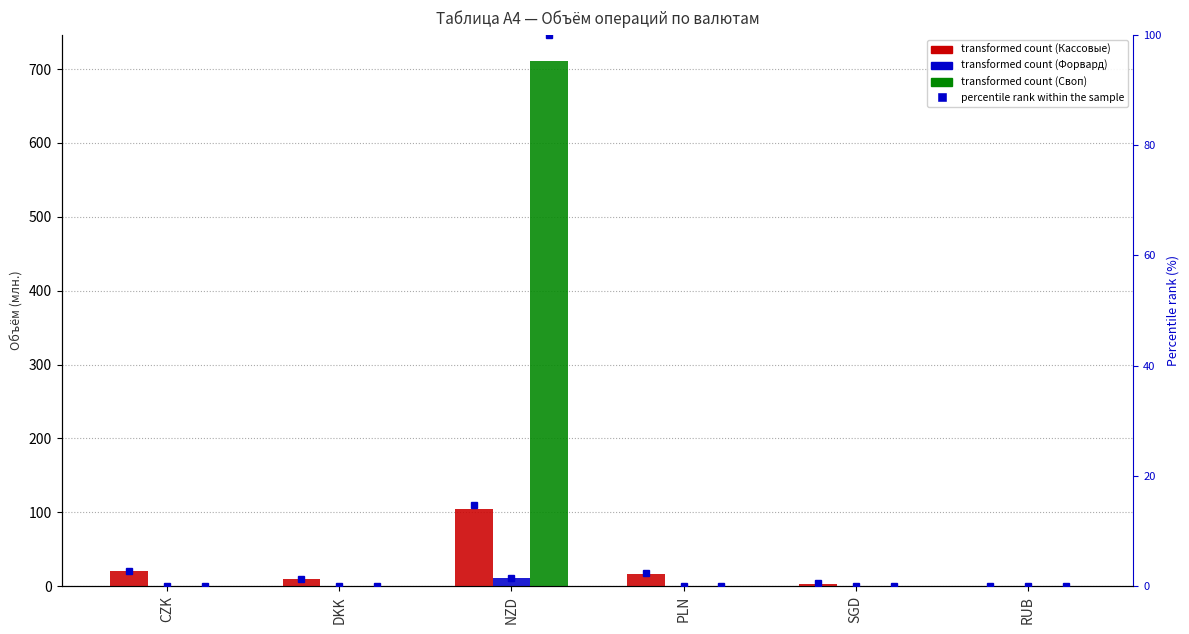

Reading left to right, transcribe all the data shown in this chart.

Кассовые сделки (TOD,TOM и SPOT): 20.1	10.0	105.1	17.2	3.6	0.2
Форвардные контракты: 0.9	0.0	10.8	0.0	0.3	0.0
Валютные свопы: 0.0	0.0	710.8	0.0	0.0	0.0
Кассовые сделки (TOD,TOM и SPOT) (pct rank): 2.8	1.4	14.8	2.4	0.5	0.0
Форвардные контракты (pct rank): 0.1	0.0	1.5	0.0	0.0	0.0
Валютные свопы (pct rank): 0.0	0.0	100.0	0.0	0.0	0.0